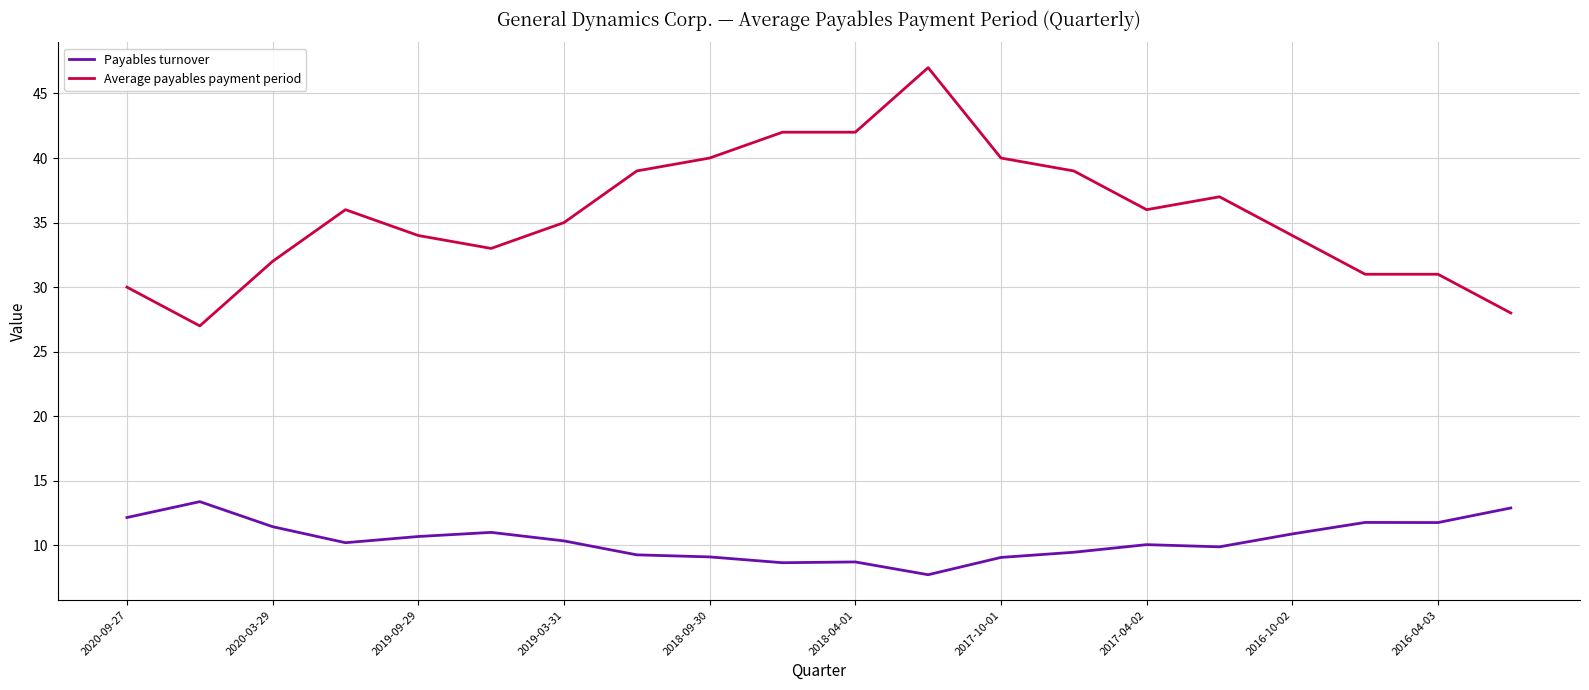

List the series in order of their overall mean, lowest first.

Payables turnover, Average payables payment period